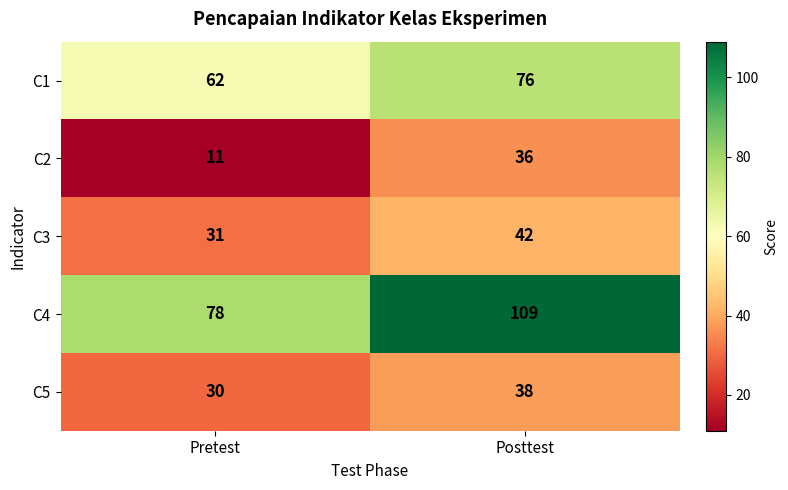

What is the greatest value displayed?

109